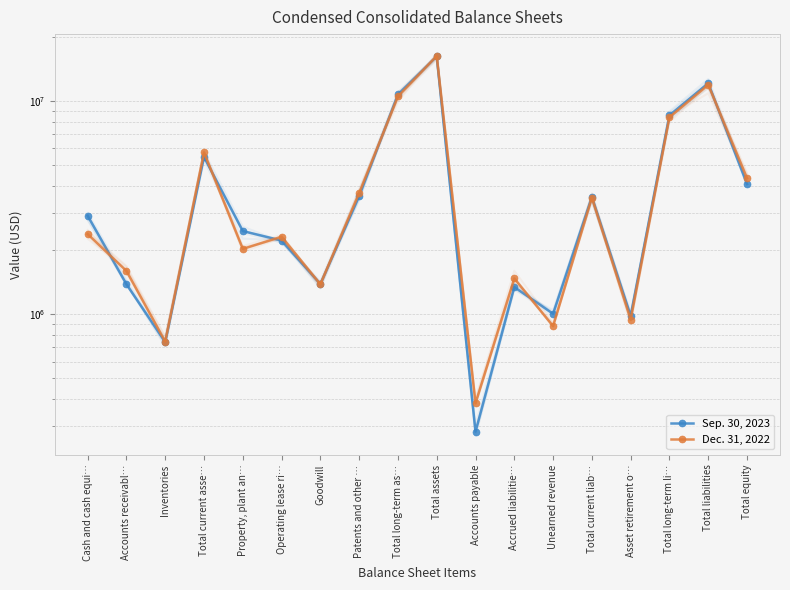

What is the difference between the highest and lowest values at Total liabilities?

204293